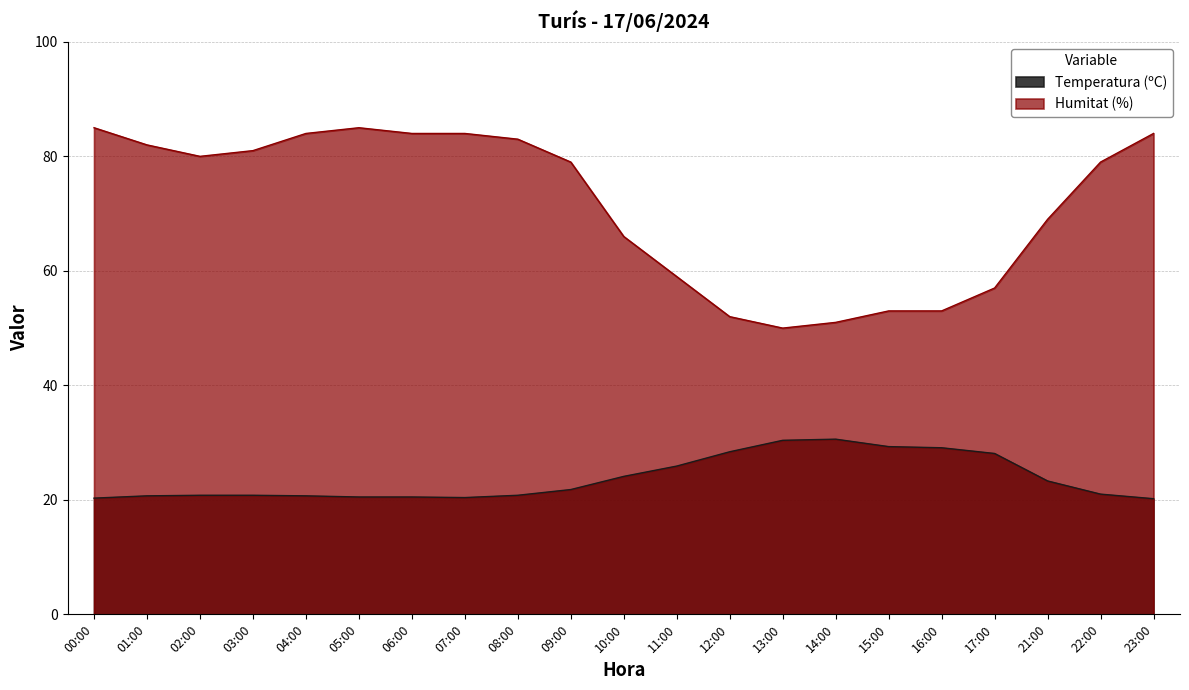

What value does the Temperatura (ºC) series have at 12:00?

28.4